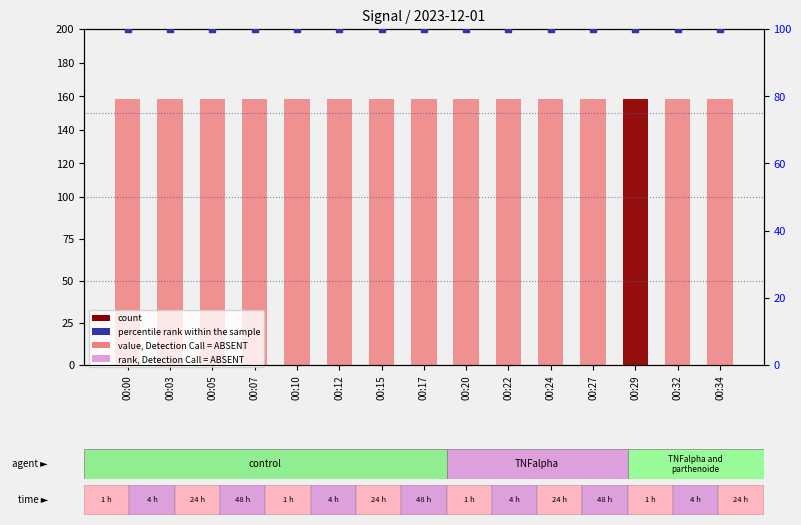

Which series contains the highest Y value?

value